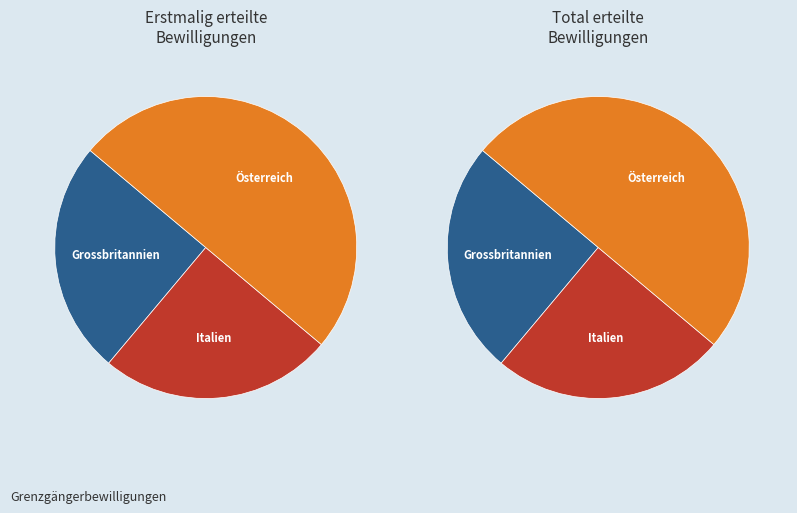

What is the ratio of the value at Grossbritannien to the value at Italien?

1.0